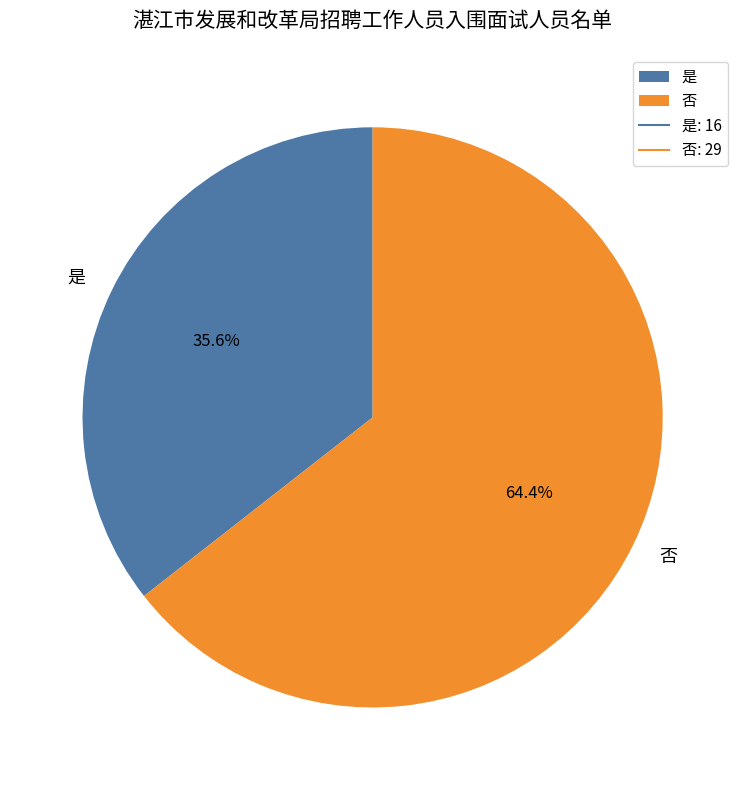

What portion of the pie excludes 是?

64.4%